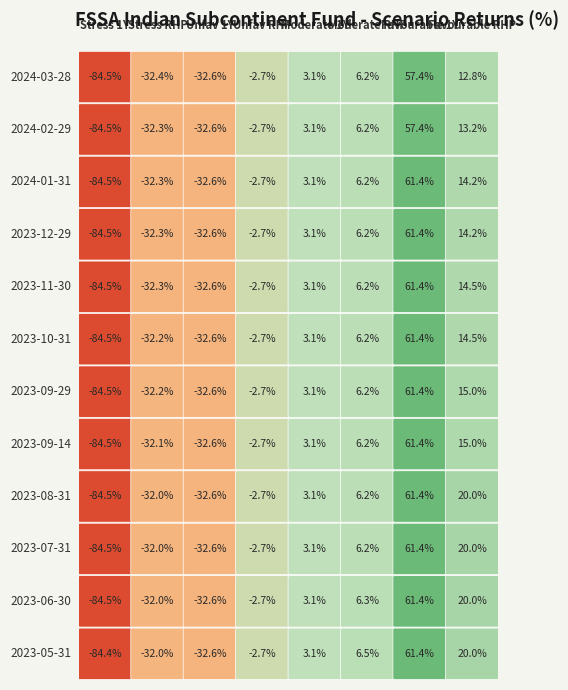

Reading left to right, what are all the values shown in this chart?

2023-05-31: 0=-84.4	1=-32.0	2=-32.6	3=-2.7	4=3.1	5=6.5	6=61.4	7=20.0
2023-06-30: 0=-84.5	1=-32.0	2=-32.6	3=-2.7	4=3.1	5=6.3	6=61.4	7=20.0
2023-07-31: 0=-84.5	1=-32.0	2=-32.6	3=-2.7	4=3.1	5=6.2	6=61.4	7=20.0
2023-08-31: 0=-84.5	1=-32.0	2=-32.6	3=-2.7	4=3.1	5=6.2	6=61.4	7=20.0
2023-09-14: 0=-84.5	1=-32.1	2=-32.6	3=-2.7	4=3.1	5=6.2	6=61.4	7=15.0
2023-09-29: 0=-84.5	1=-32.2	2=-32.6	3=-2.7	4=3.1	5=6.2	6=61.4	7=15.0
2023-10-31: 0=-84.5	1=-32.2	2=-32.6	3=-2.7	4=3.1	5=6.2	6=61.4	7=14.5
2023-11-30: 0=-84.5	1=-32.3	2=-32.6	3=-2.7	4=3.1	5=6.2	6=61.4	7=14.5
2023-12-29: 0=-84.5	1=-32.3	2=-32.6	3=-2.7	4=3.1	5=6.2	6=61.4	7=14.2
2024-01-31: 0=-84.5	1=-32.3	2=-32.6	3=-2.7	4=3.1	5=6.2	6=61.4	7=14.2
2024-02-29: 0=-84.5	1=-32.3	2=-32.6	3=-2.7	4=3.1	5=6.2	6=57.4	7=13.2
2024-03-28: 0=-84.5	1=-32.4	2=-32.6	3=-2.7	4=3.1	5=6.2	6=57.4	7=12.8